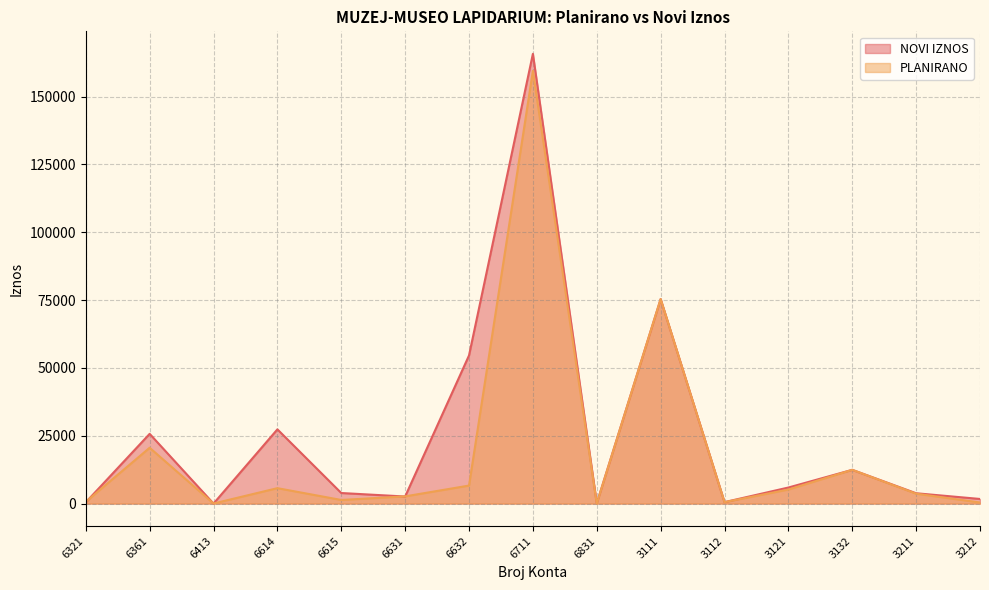

Is it true that PLANIRANO equals 3648 at 3211?

True